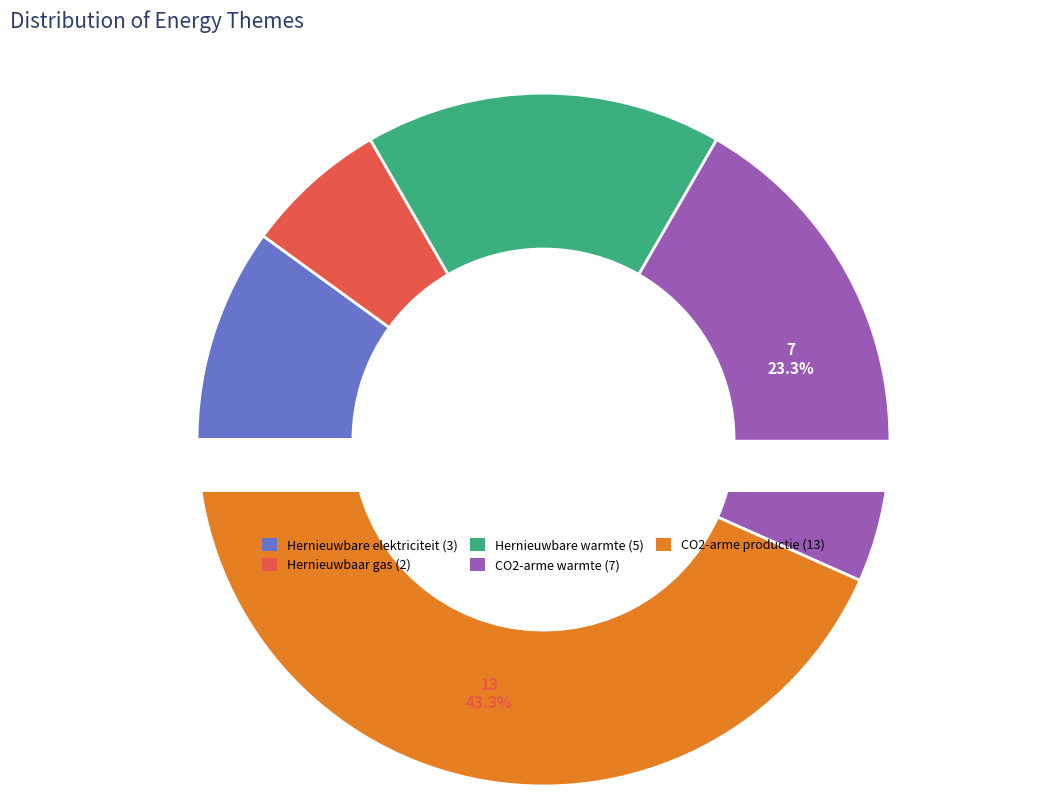

Do CO2-arme productie and Hernieuwbaar gas together represent more than half of the pie?

No